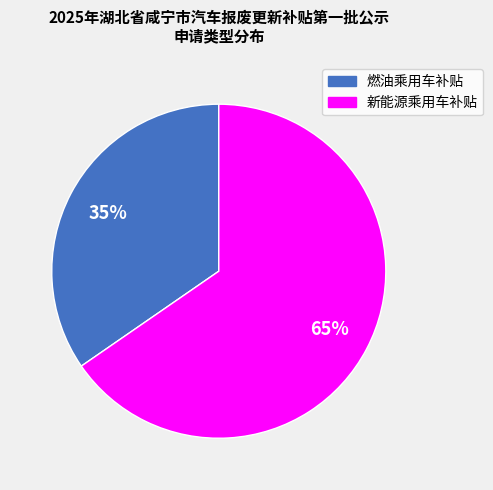

Do 燃油乘用车补贴 and 新能源乘用车补贴 together represent more than half of the pie?

Yes